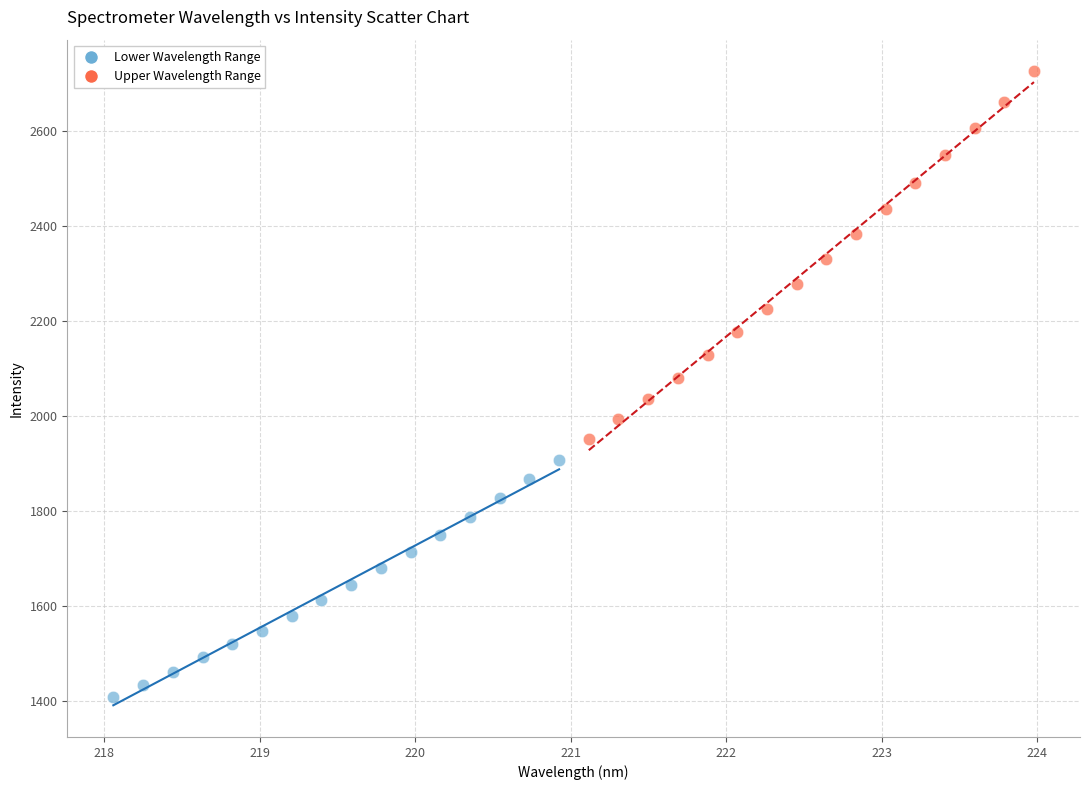

What are all the series names shown in the legend?

Lower Wavelength Range, Upper Wavelength Range